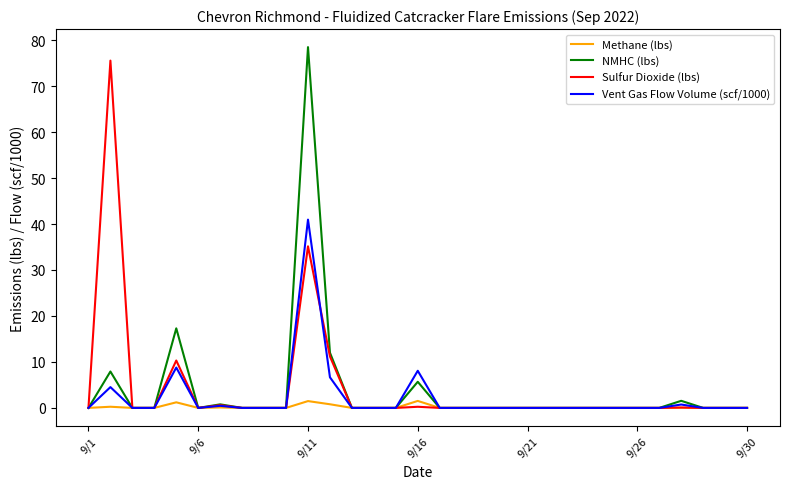

What is the greatest value displayed?

78.5